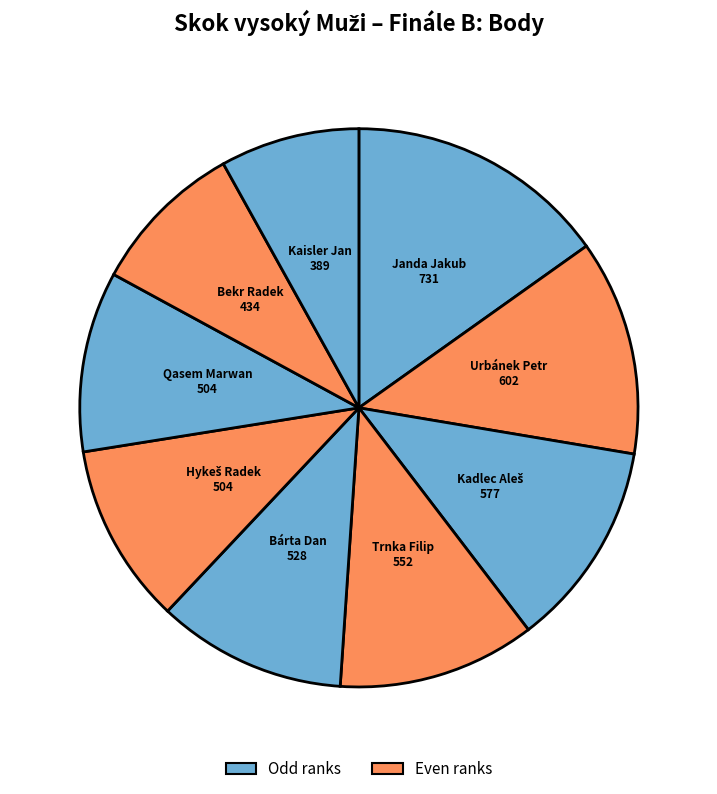

How many slices are in this pie chart?

9